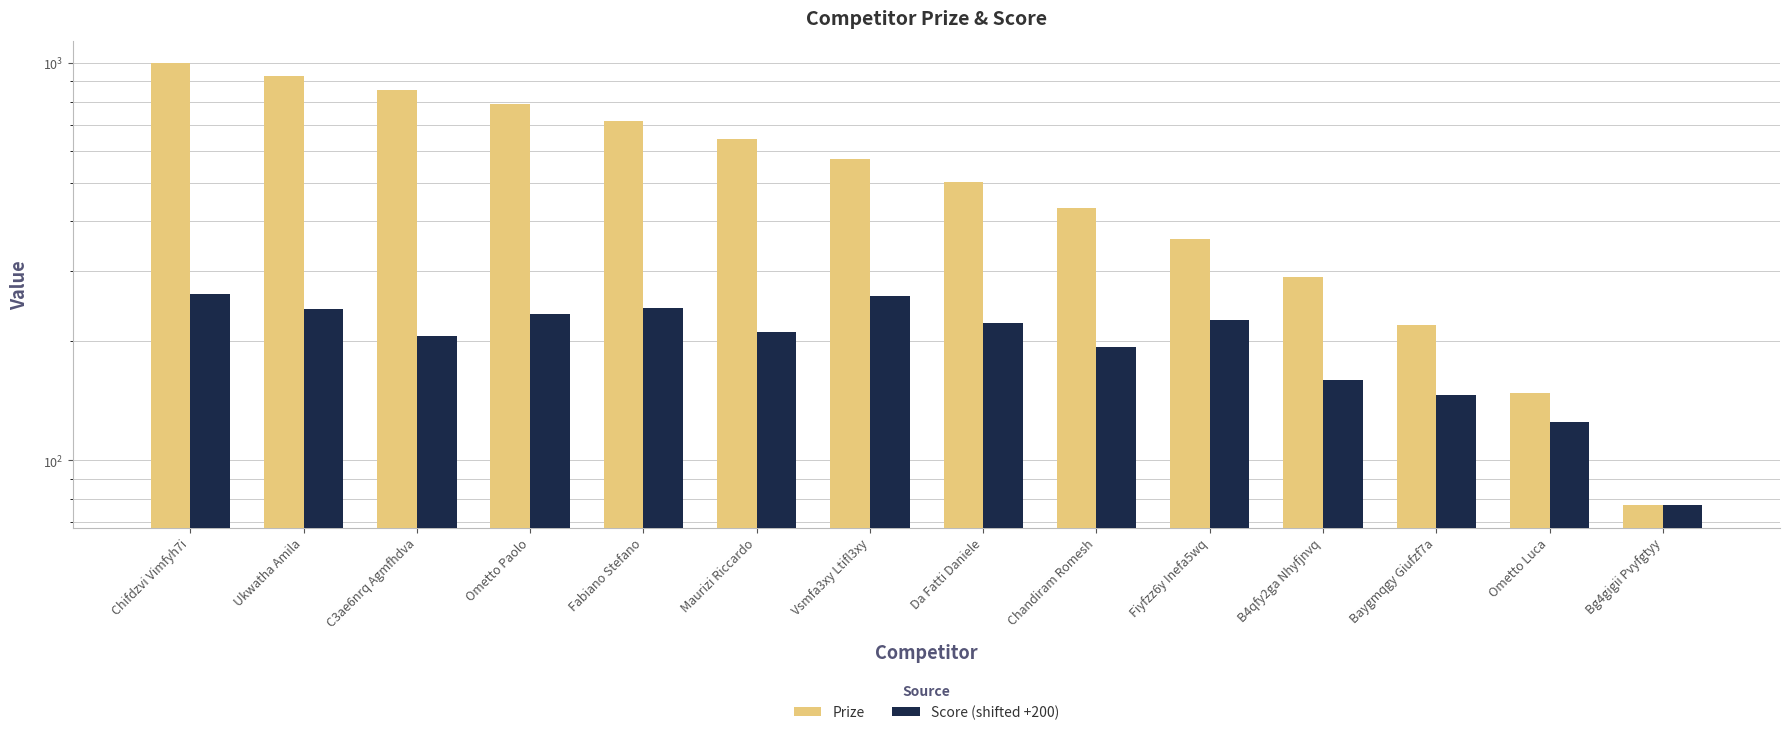

Which series has the largest total across all categories?

Prize